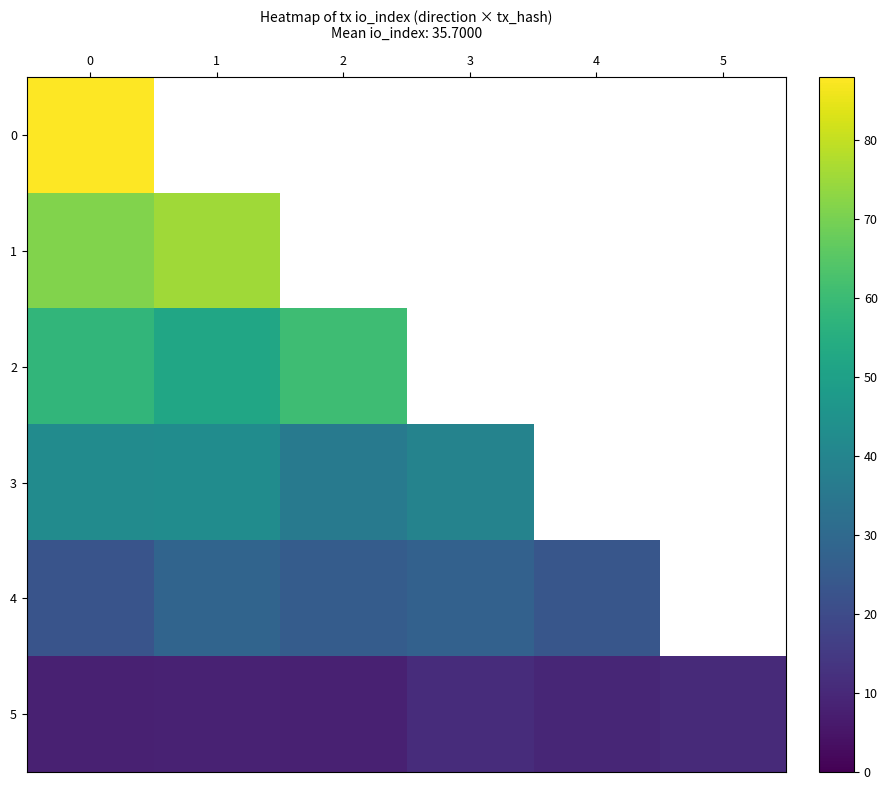

How many distinct data groups are displayed?

6